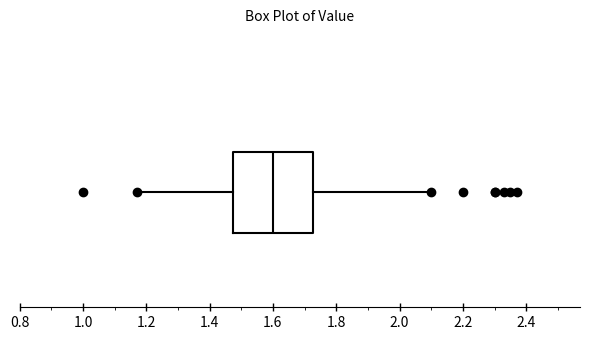

Where does the median line of the box sit on the x-axis? The values are not printed on the chart, so give them approximately, as read against the axis.

1.60